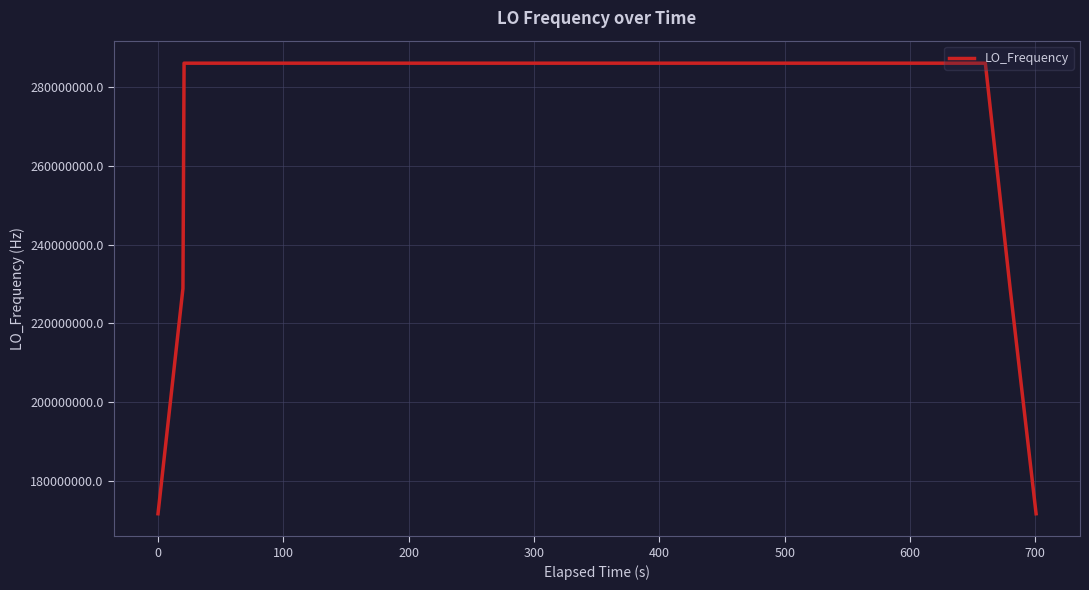

What is the greatest value displayed?

286047004.9